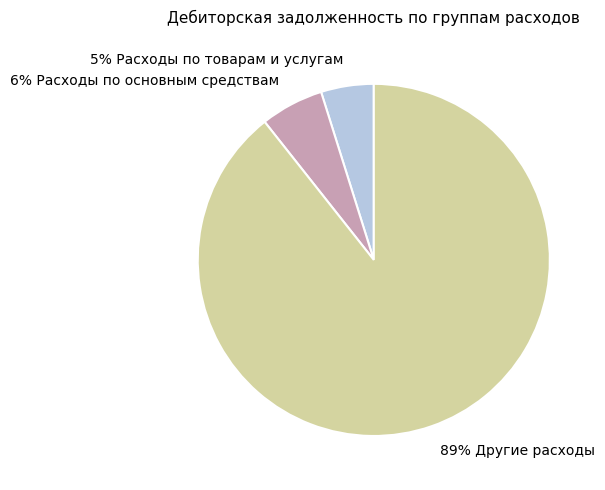

To the nearest percent, what is the average slice percentage?

33%